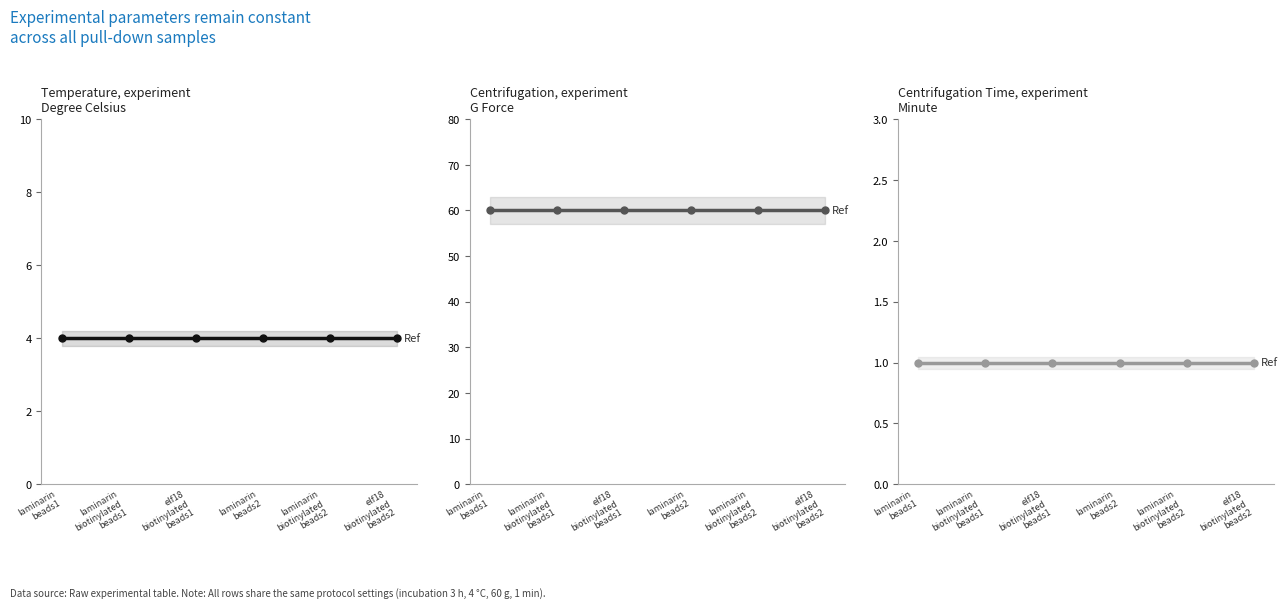

What is the label of the 1st point from the right?

elf18
biotinylated
beads2